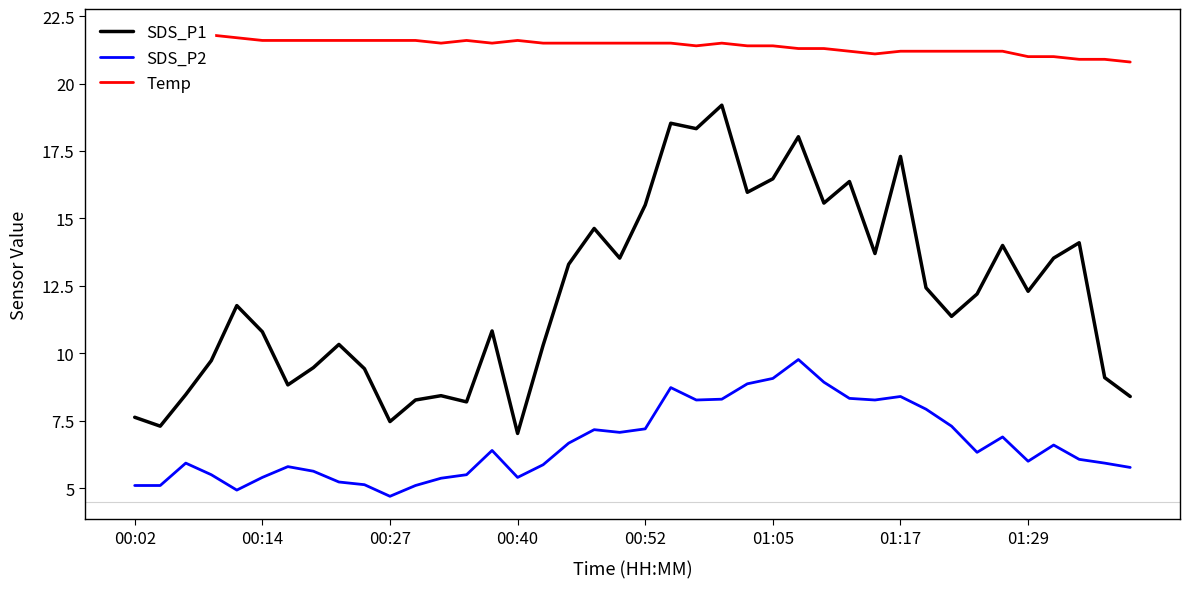

True or false: SDS_P1 and Temp cross at least once.

False